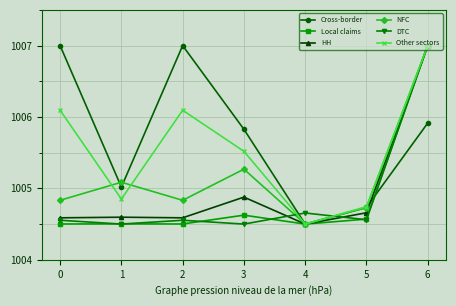

Is the value of Other sectors at 0 greater than the value of Cross-border at 1?

Yes